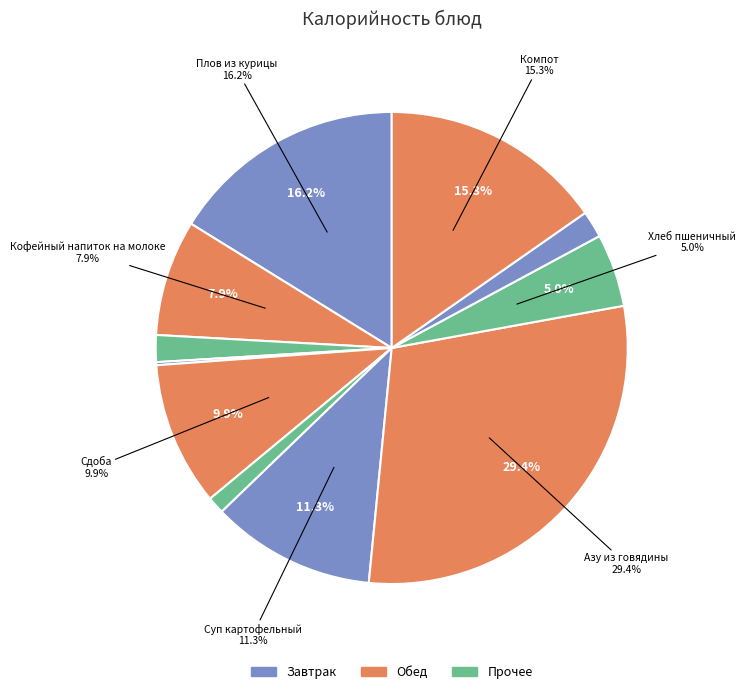

Rank the categories by value from highest to lowest.

Азу из говядины, Плов из курицы, Компот, Суп картофельный, Сдоба, Кофейный напиток на молоке, Хлеб пшеничный, Хлеб ржаной (завтрак), Хлеб ржаной (обед), Салат из белокочанной капусты, Салат из свежих помидоров